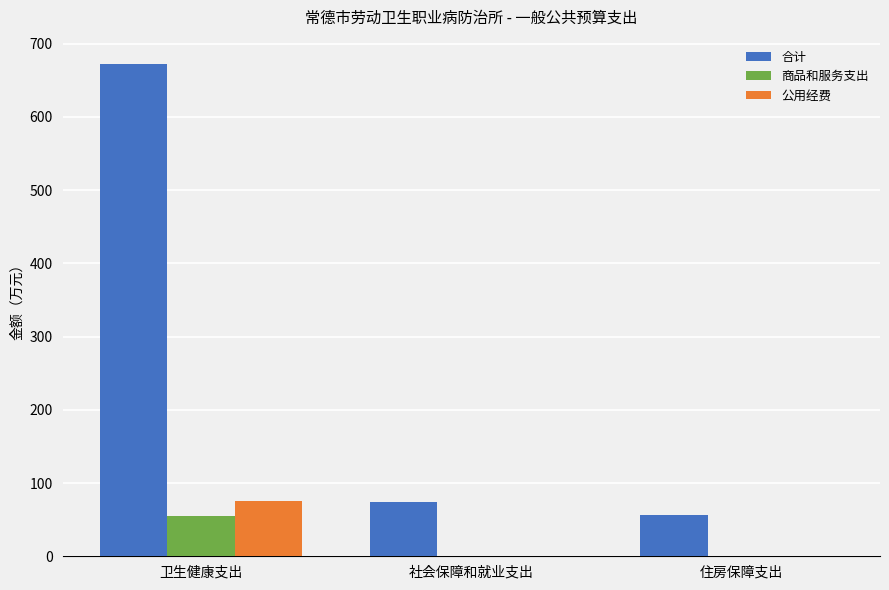

What are all the series names shown in the legend?

合计, 商品和服务支出, 公用经费